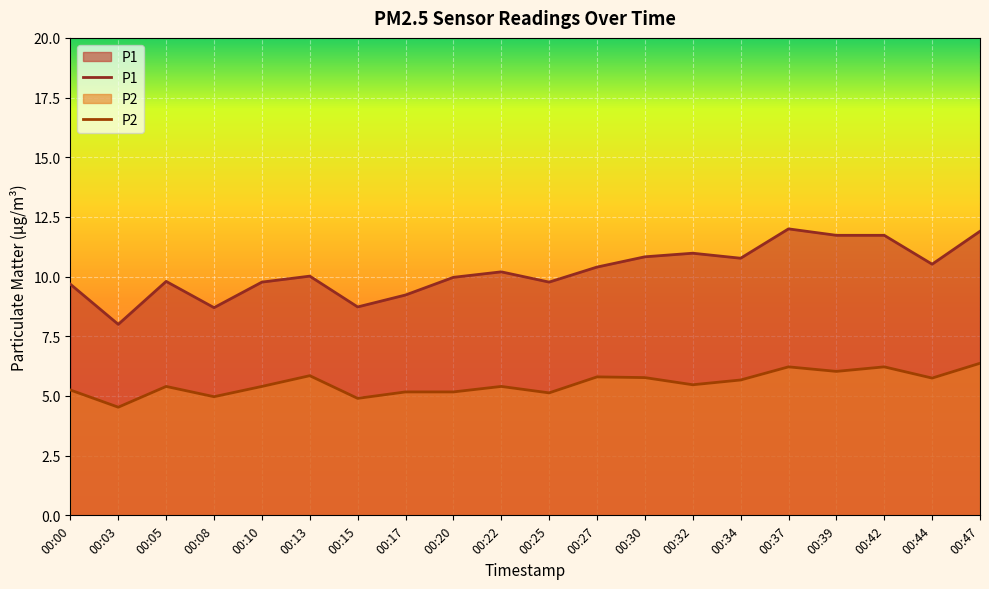

Which series changed the most between 00:34 and 00:44?

P1